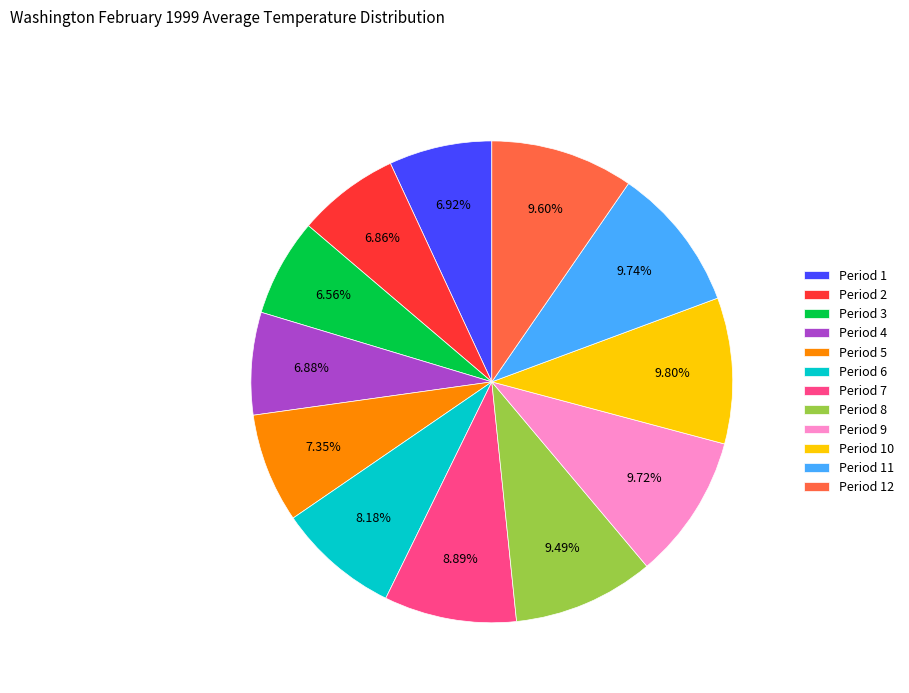

To the nearest percent, what is the average slice percentage?

8%